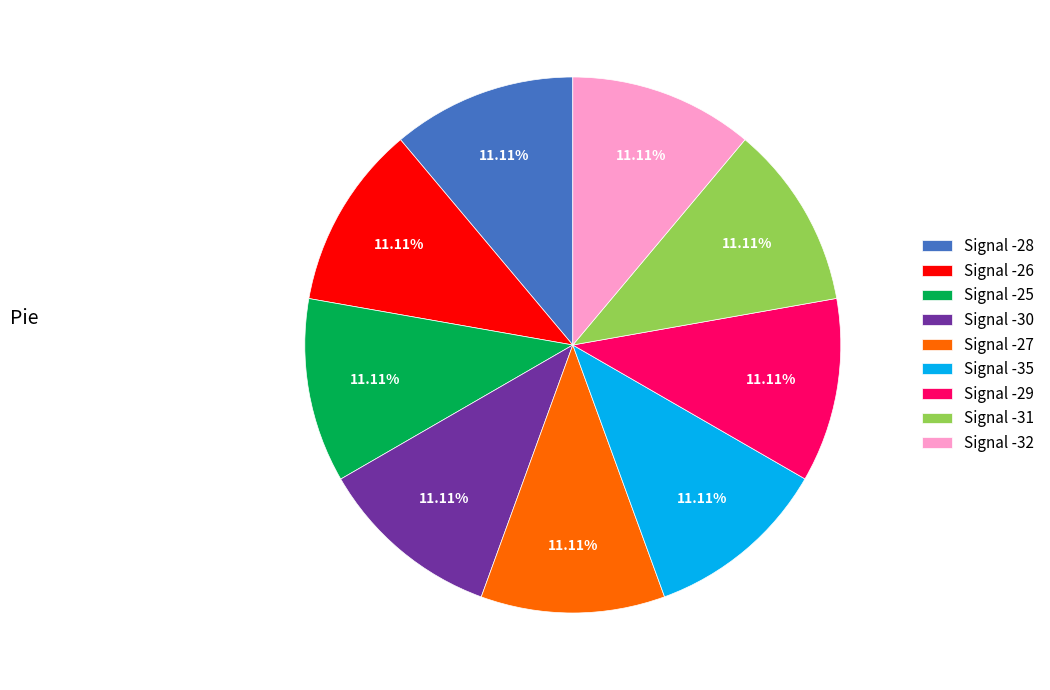

What percentage is the Signal -26 slice, to the nearest percent?

11%